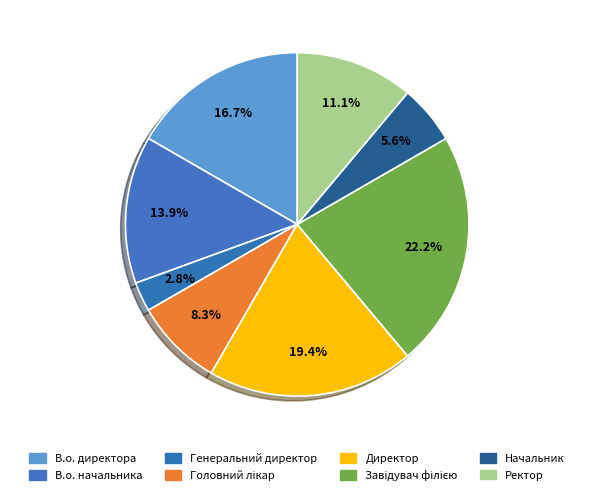

Approximately how many times larger is the value at В.о. начальника compared to Ректор?

1.2